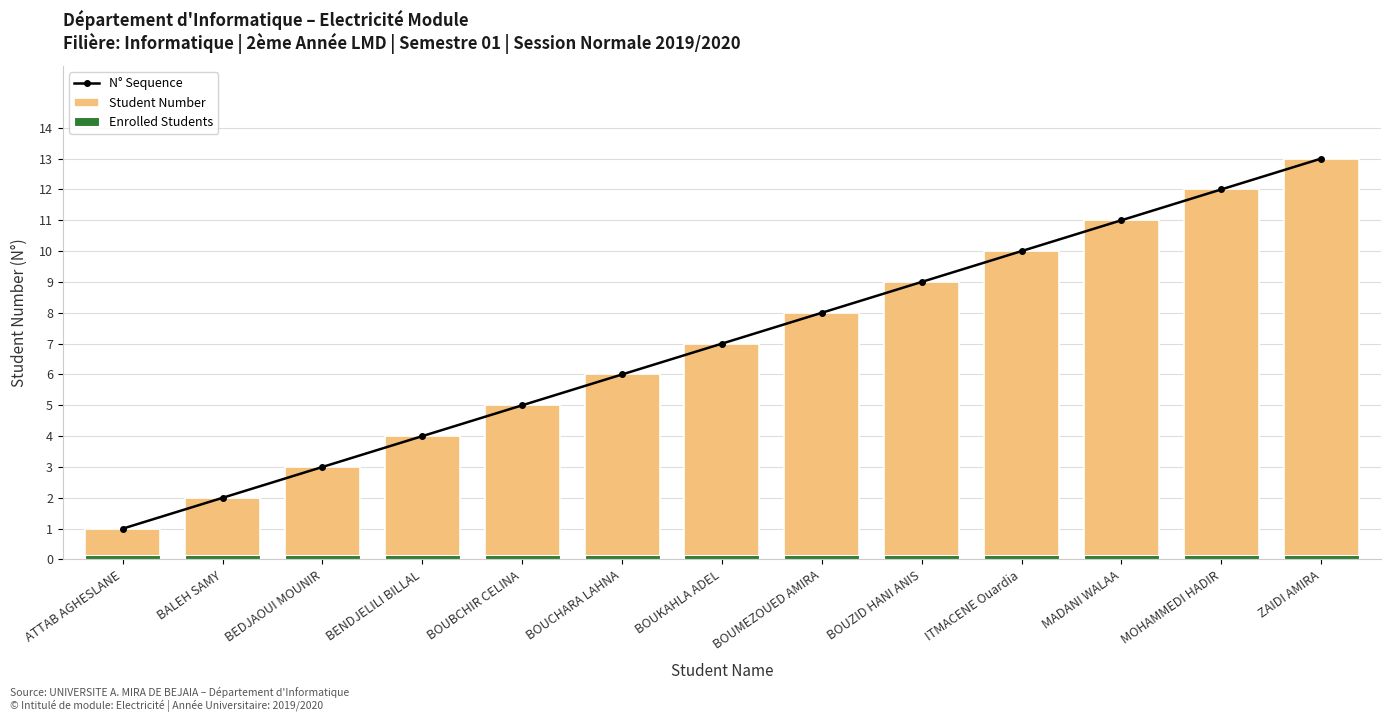

What is the average value of the Student Number series?

7.0